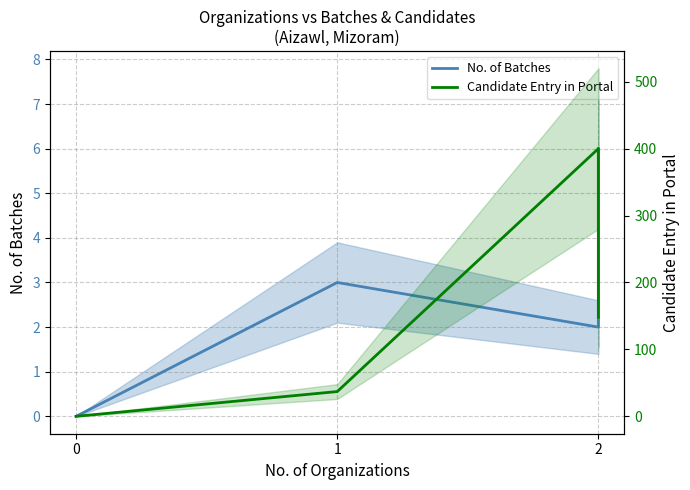

At which category is the sum across all series the highest?

2